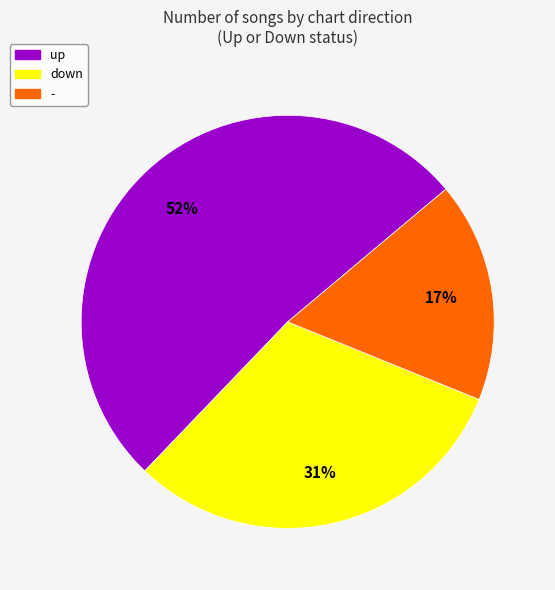

Which category has the biggest portion of the pie?

up